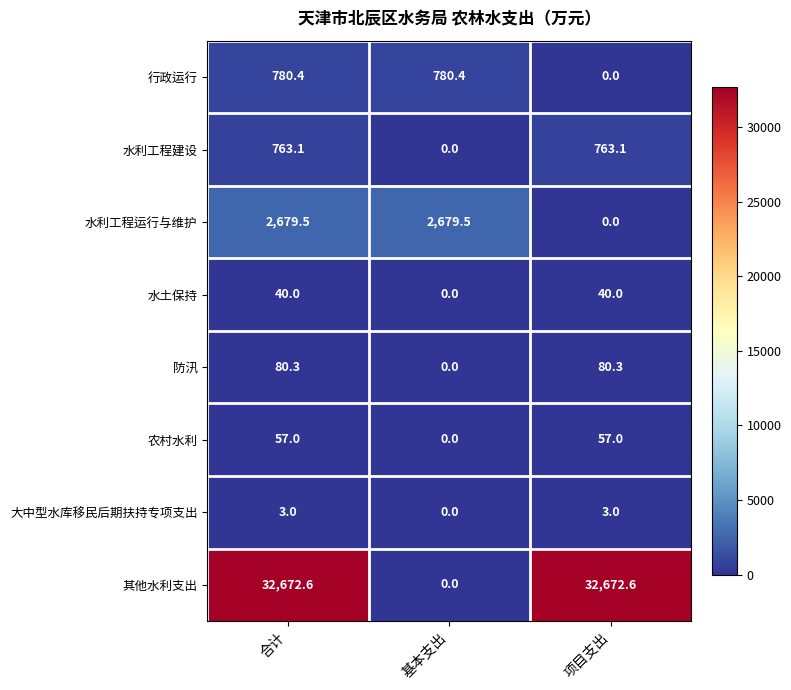

What is the difference between the highest and lowest values at 基本支出?

2679.5